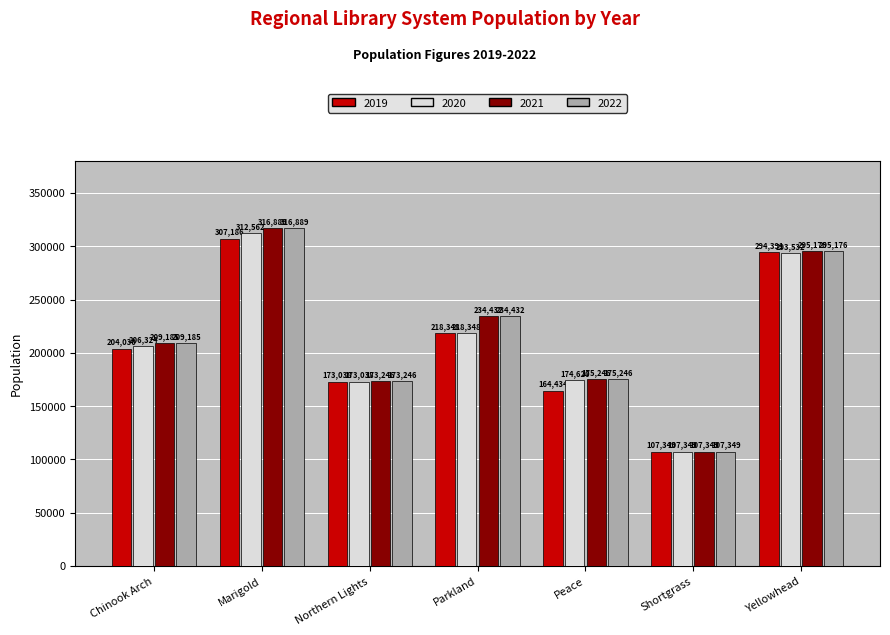

At which category is the sum across all series the highest?

Marigold